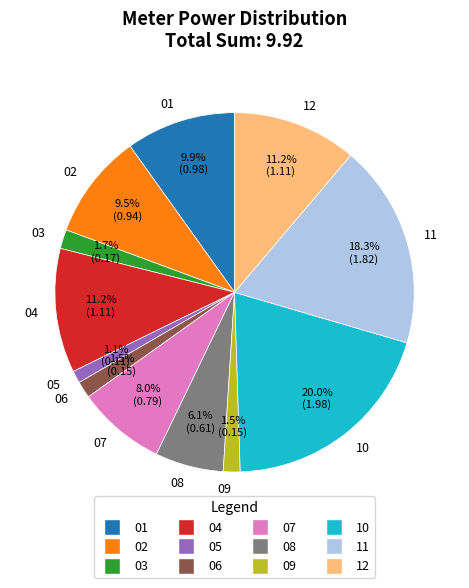

Is the sum of 08 and 03 greater than half?

No